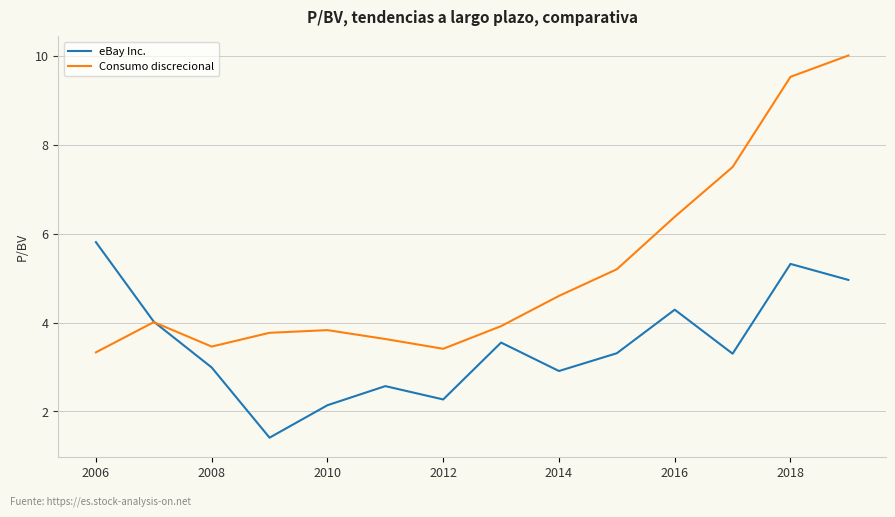

What is the sum of all Consumo discrecional values?

72.6